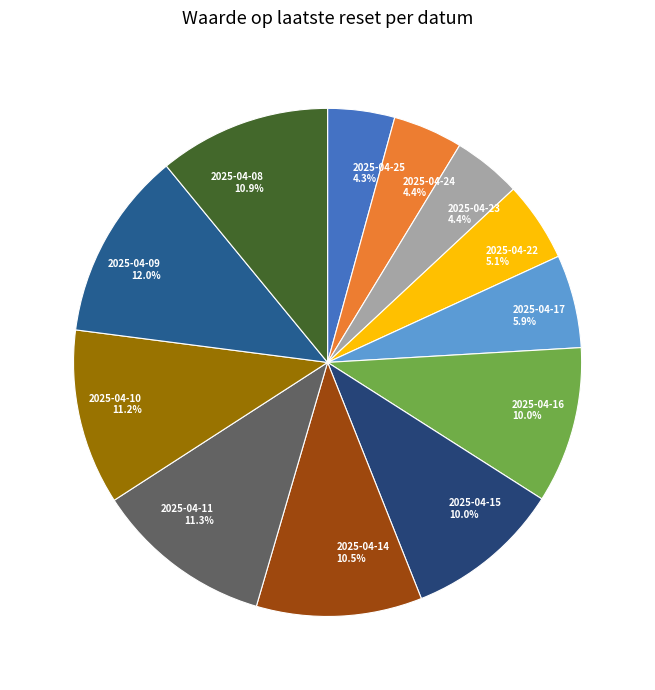

How many segments does this pie chart have?

12